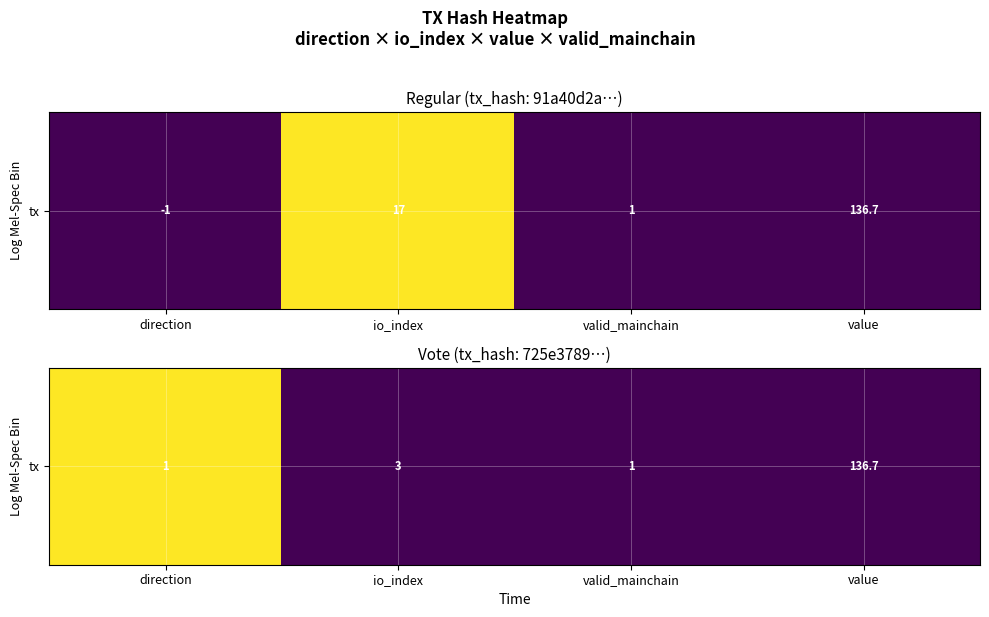

What is the difference between the maximum and minimum values?

1